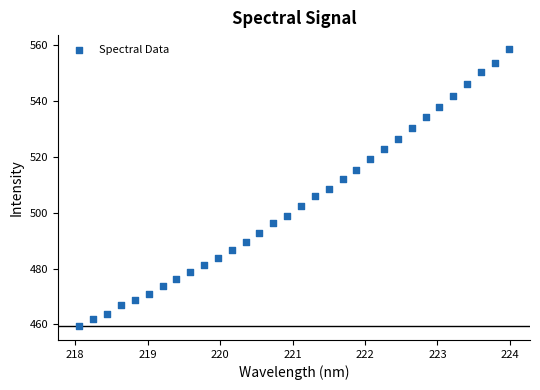

What is the range of X values (max minus min)?

5.9